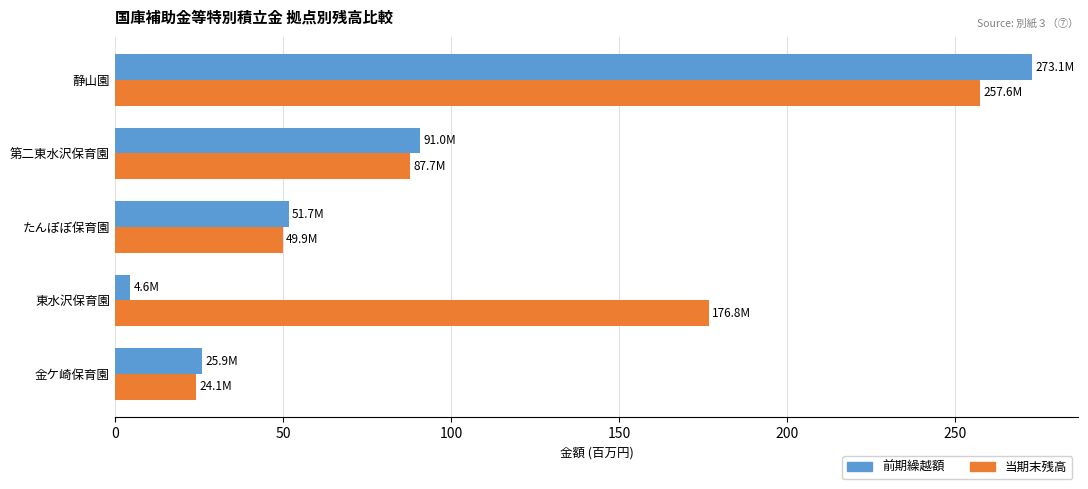

How many values in the 前期繰越額 series exceed 51?

3